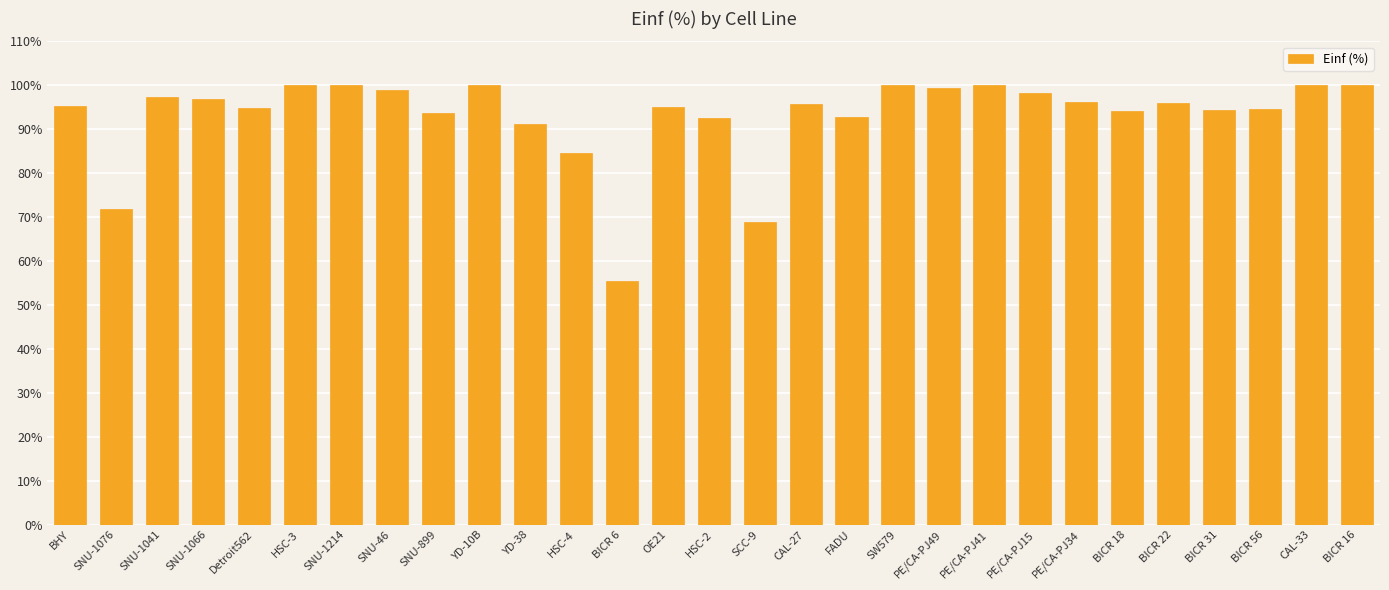

At which label is the value closest to 77?

SNU-1076